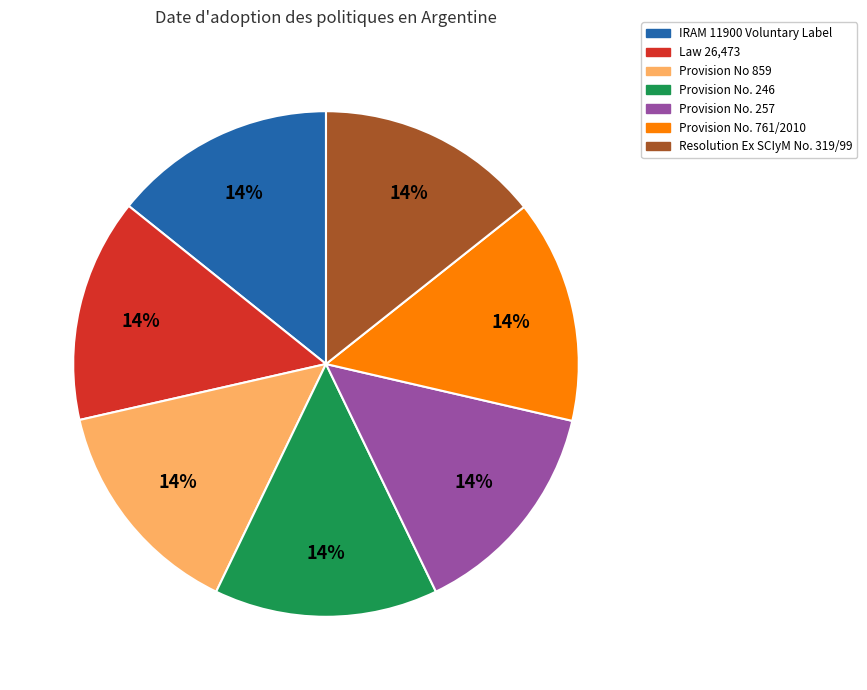

How many slices are in this pie chart?

7